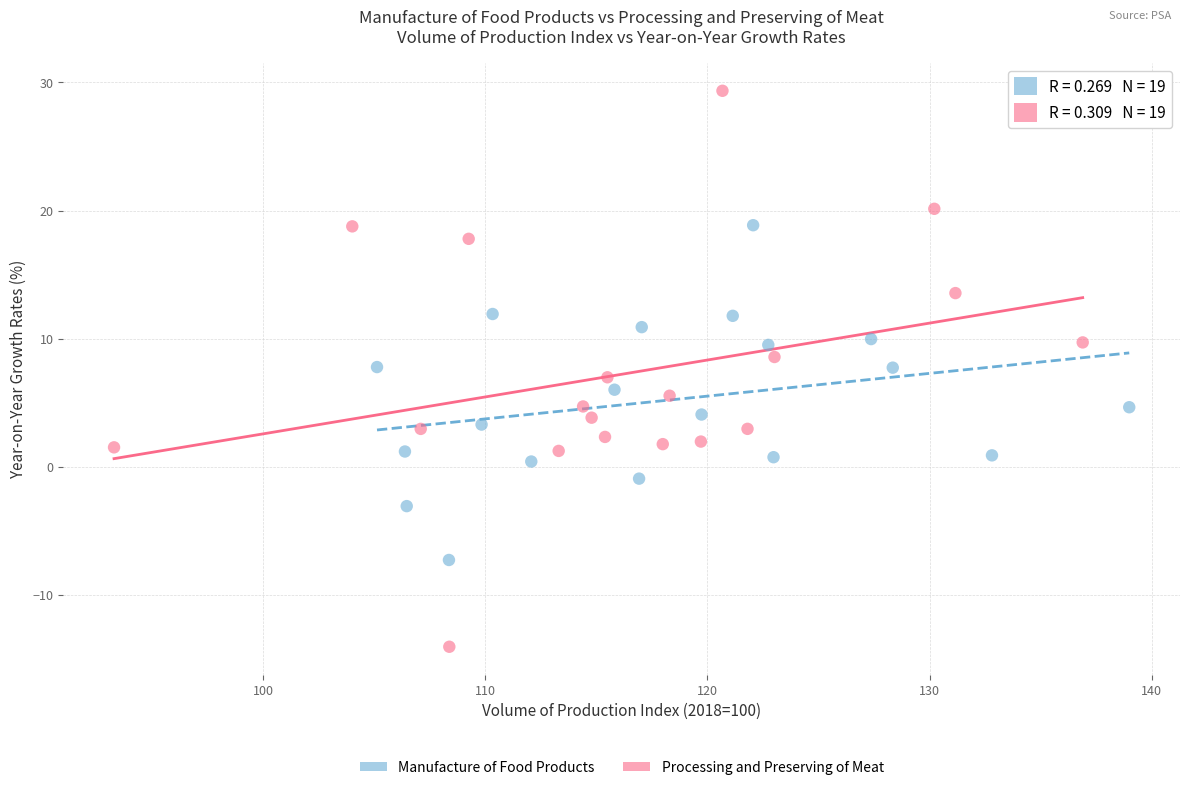

Which series contains the lowest Y value?

Processing and Preserving of Meat